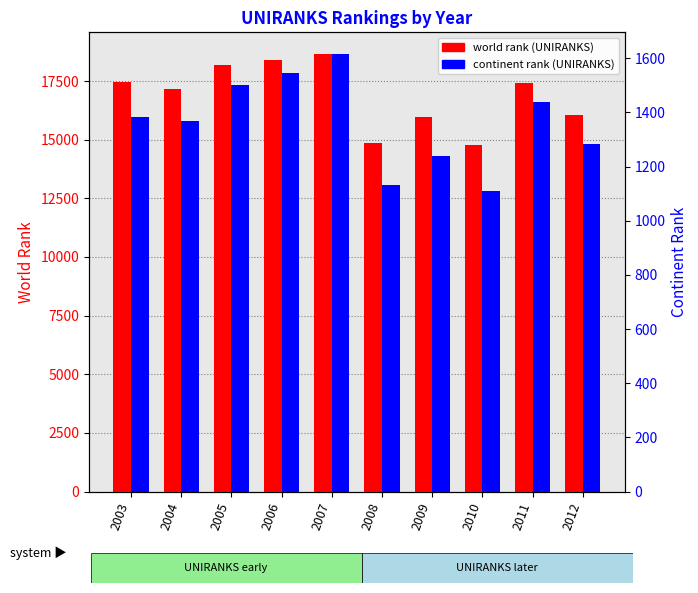

What is the minimum value shown in the chart?

1110